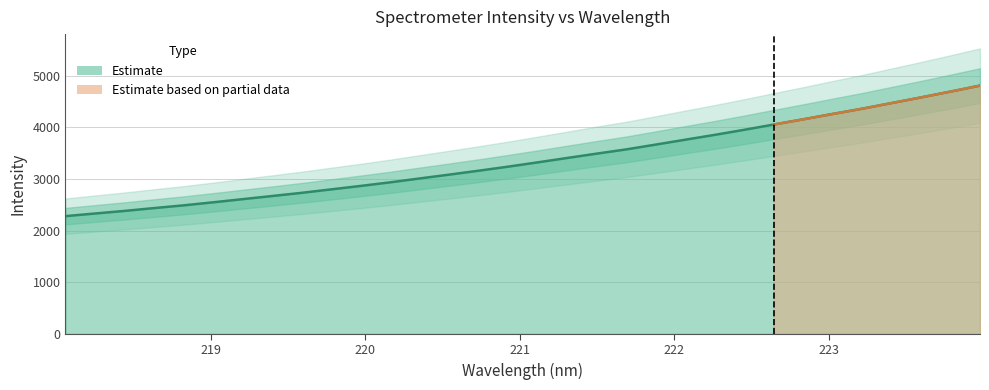

Reading right to left, transcribe all the data shown in this chart.

4809.9	4694.1	4581.1	4471.7	4362.0	4260.5	4156.6	4055.6	3953.5	3855.3	3761.7	3667.0	3573.8	3492.0	3407.6	3322.7	3239.7	3161.0	3084.8	3010.8	2935.7	2866.0	2799.0	2732.1	2670.3	2609.3	2548.3	2489.3	2436.4	2381.5	2331.2	2280.4